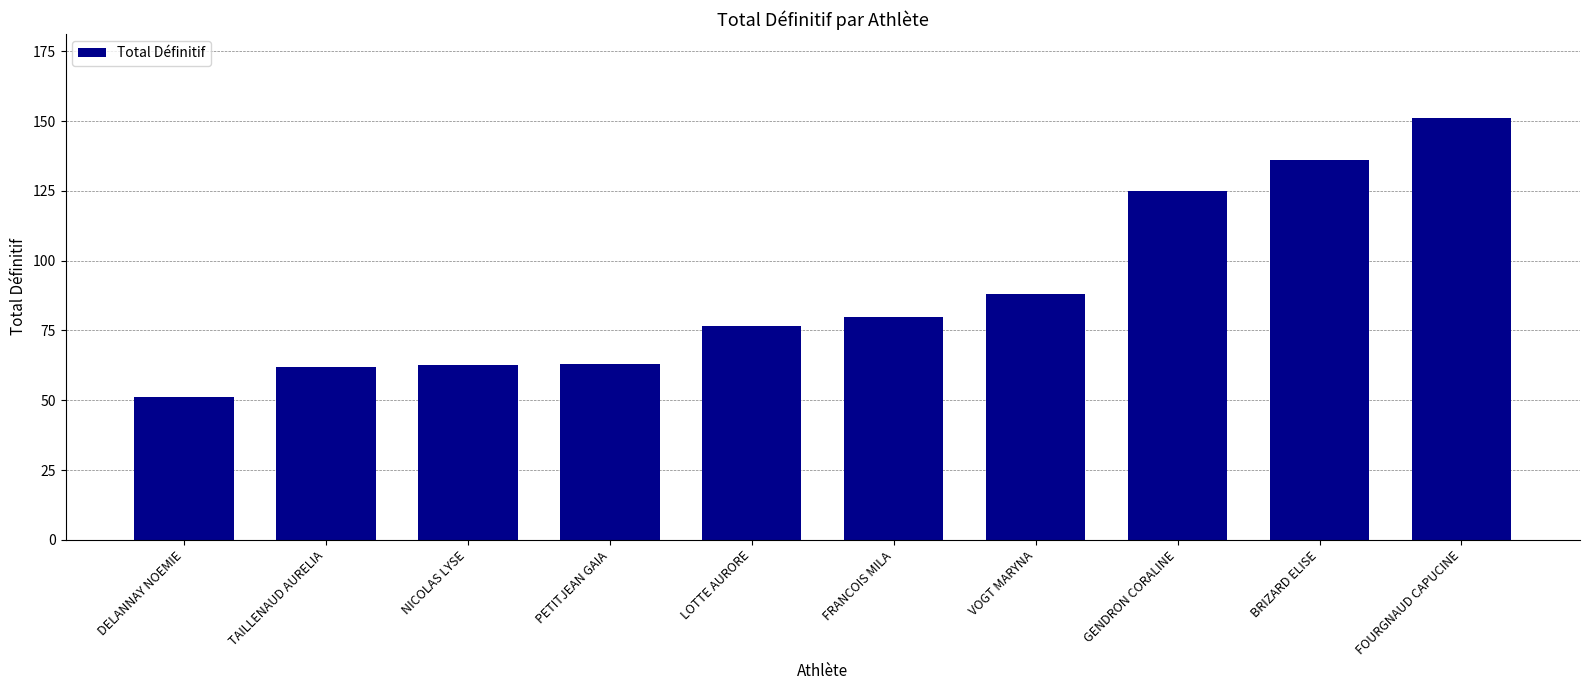

How many bars are there in total?

10